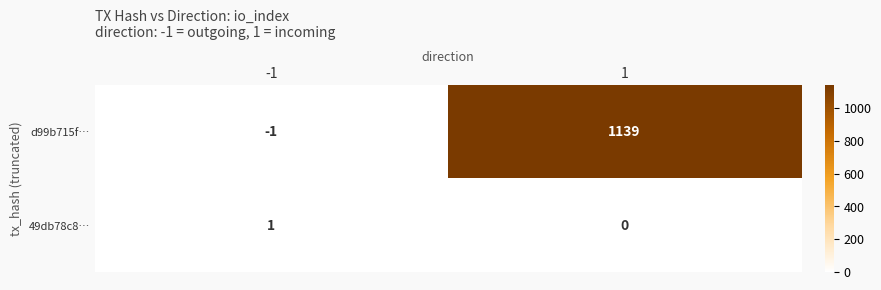

Reading left to right, extract all data points from this chart.

d99b715f…: -1=-1	1=1139
49db78c8…: -1=1	1=0